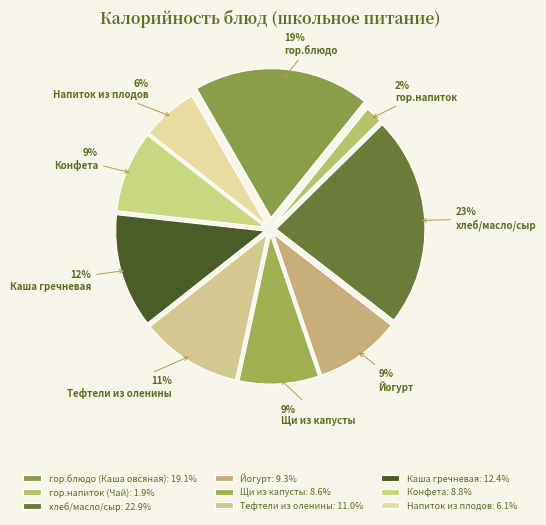

What is the change in value from гор.блюдо (Каша овсяная) to Йогурт?

-148.4